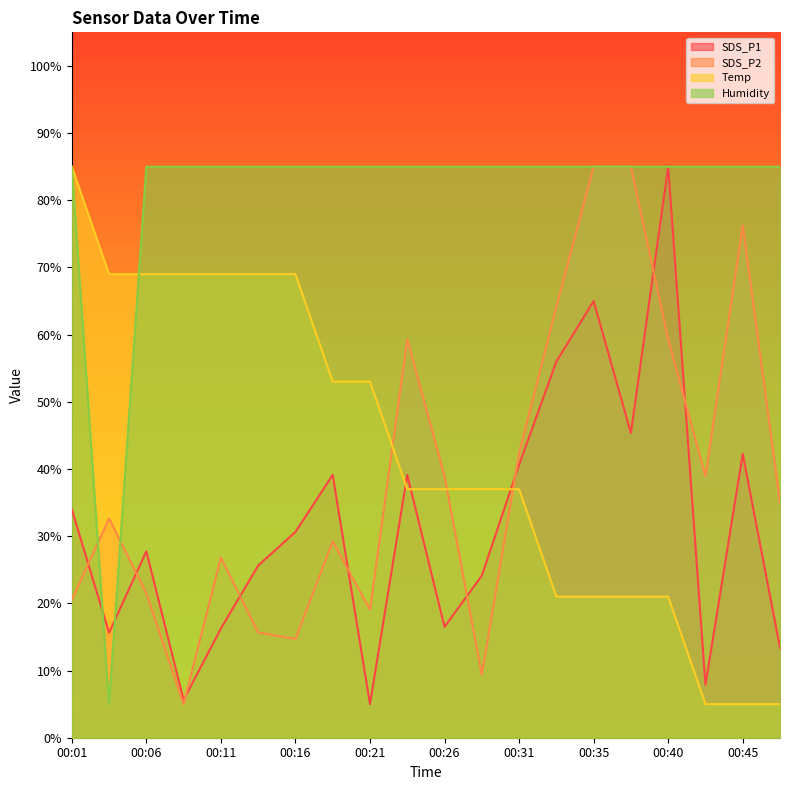

What is the average value of the Humidity series?

81.0